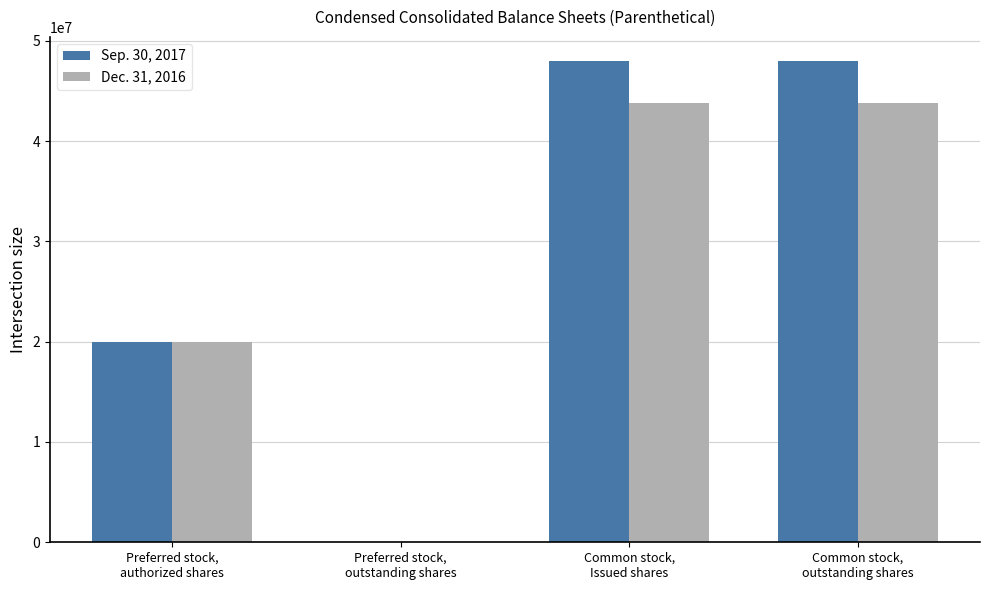

Which series has the largest total across all categories?

Sep. 30, 2017